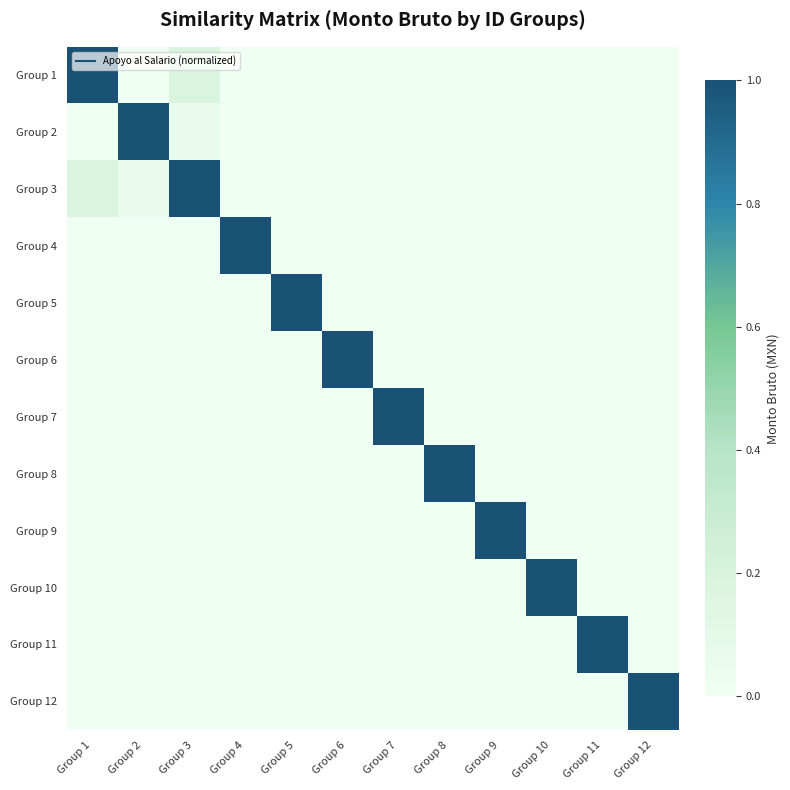

Rank the series at Group 2 from lowest to highest value.

Group 4, Group 5, Group 6, Group 7, Group 8, Group 9, Group 10, Group 11, Group 12, Group 1, Group 3, Group 2